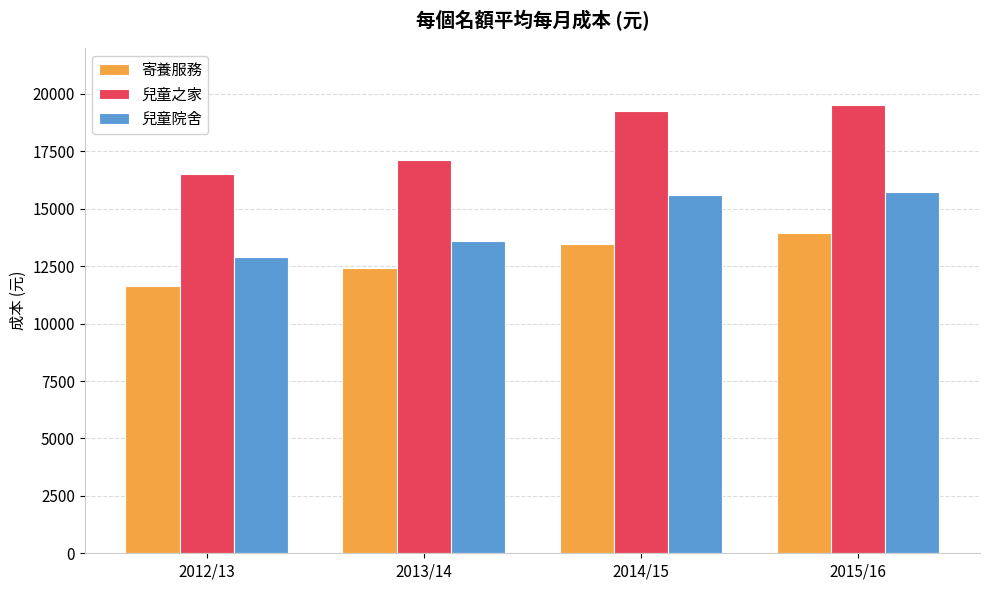

Are the bars grouped side by side (vs. stacked)?

Yes